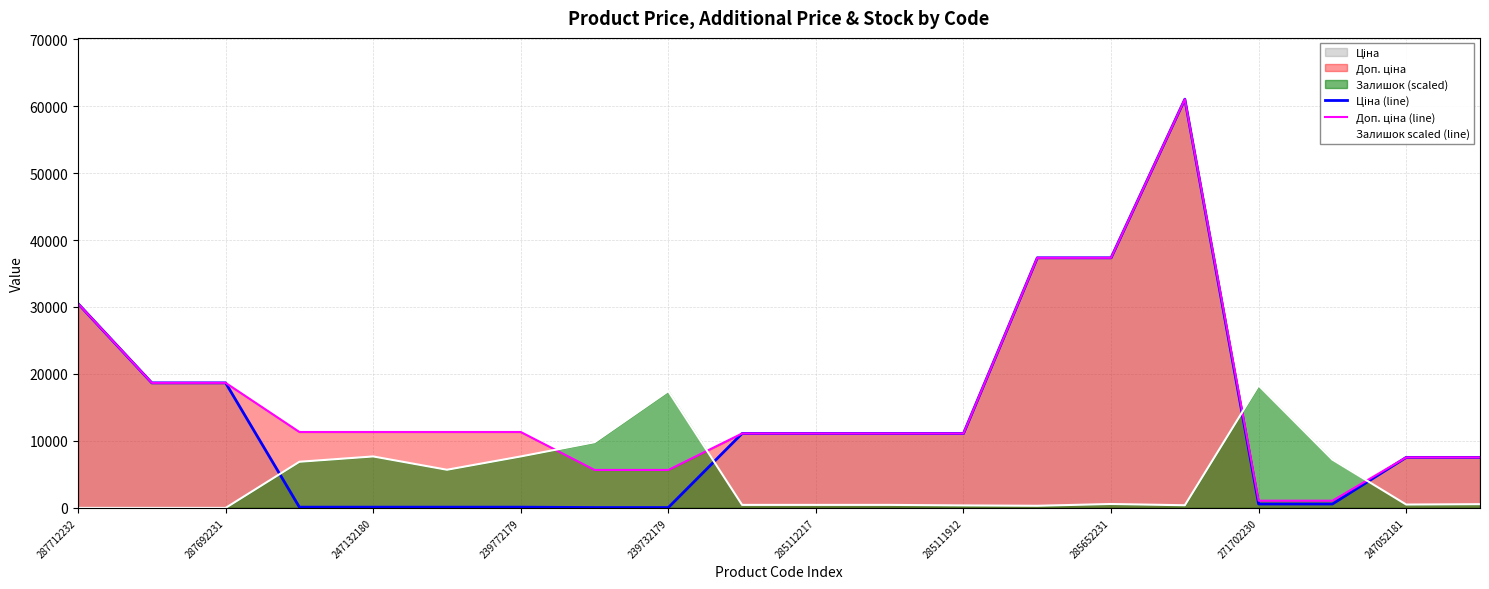

How many categories are shown in the chart?

20